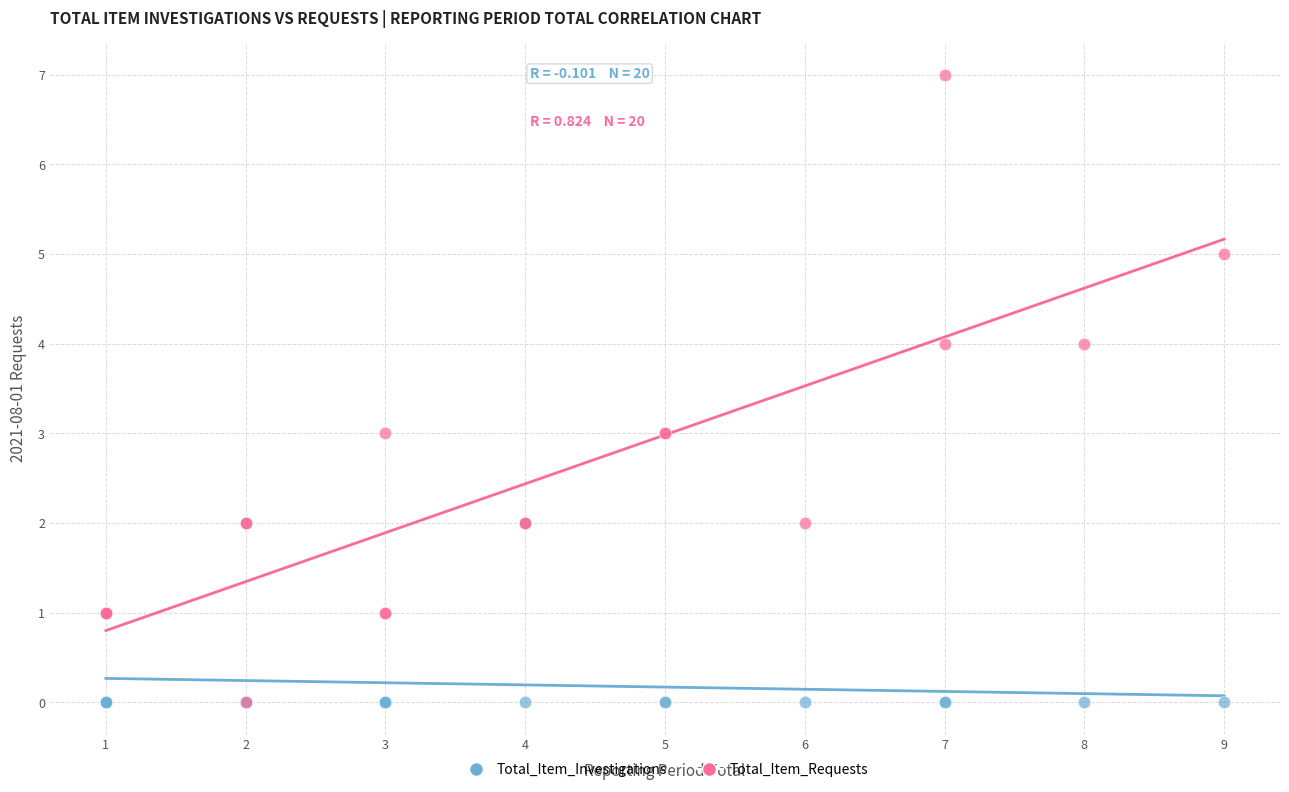

What are all the series names shown in the legend?

Total_Item_Investigations, Total_Item_Requests